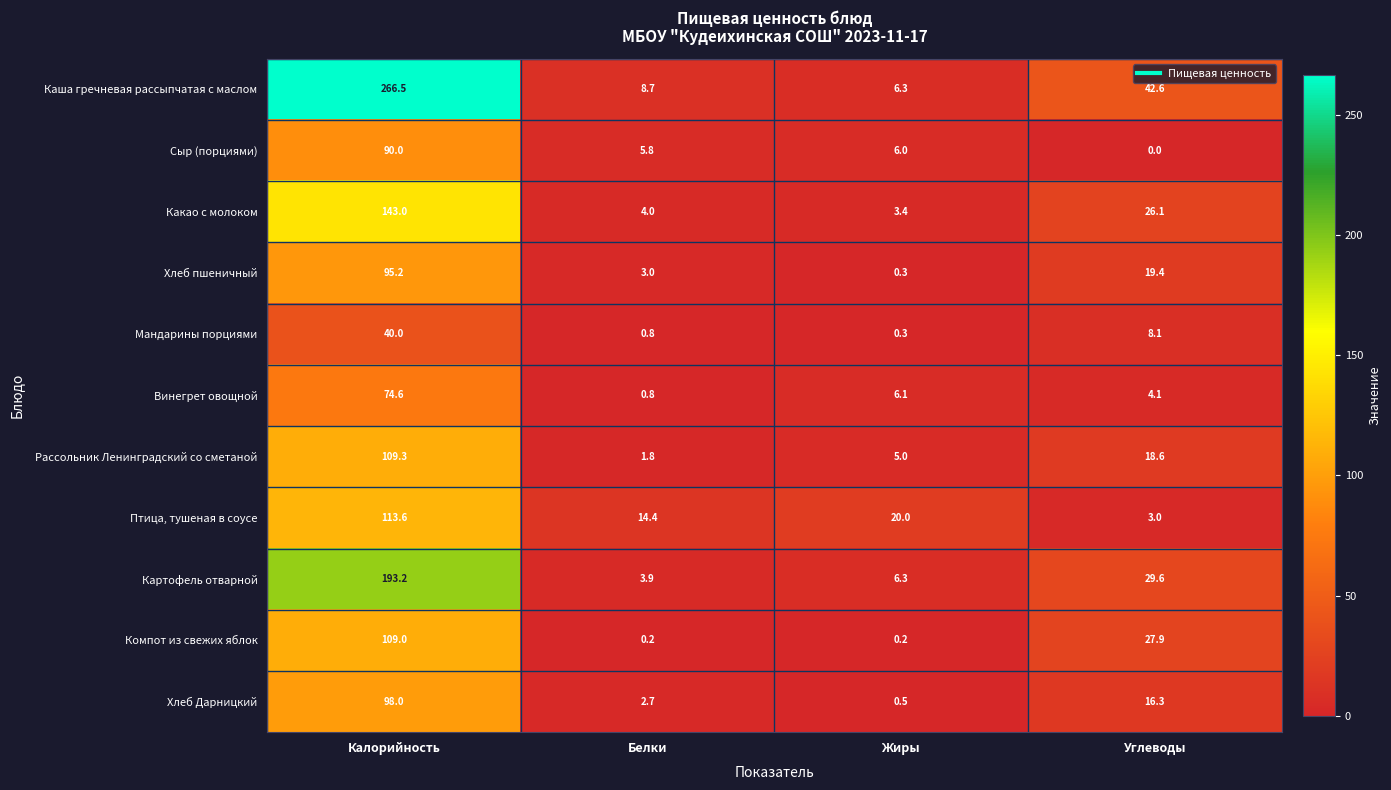

What is the spread (max minus min) of values at Калорийность?

226.5